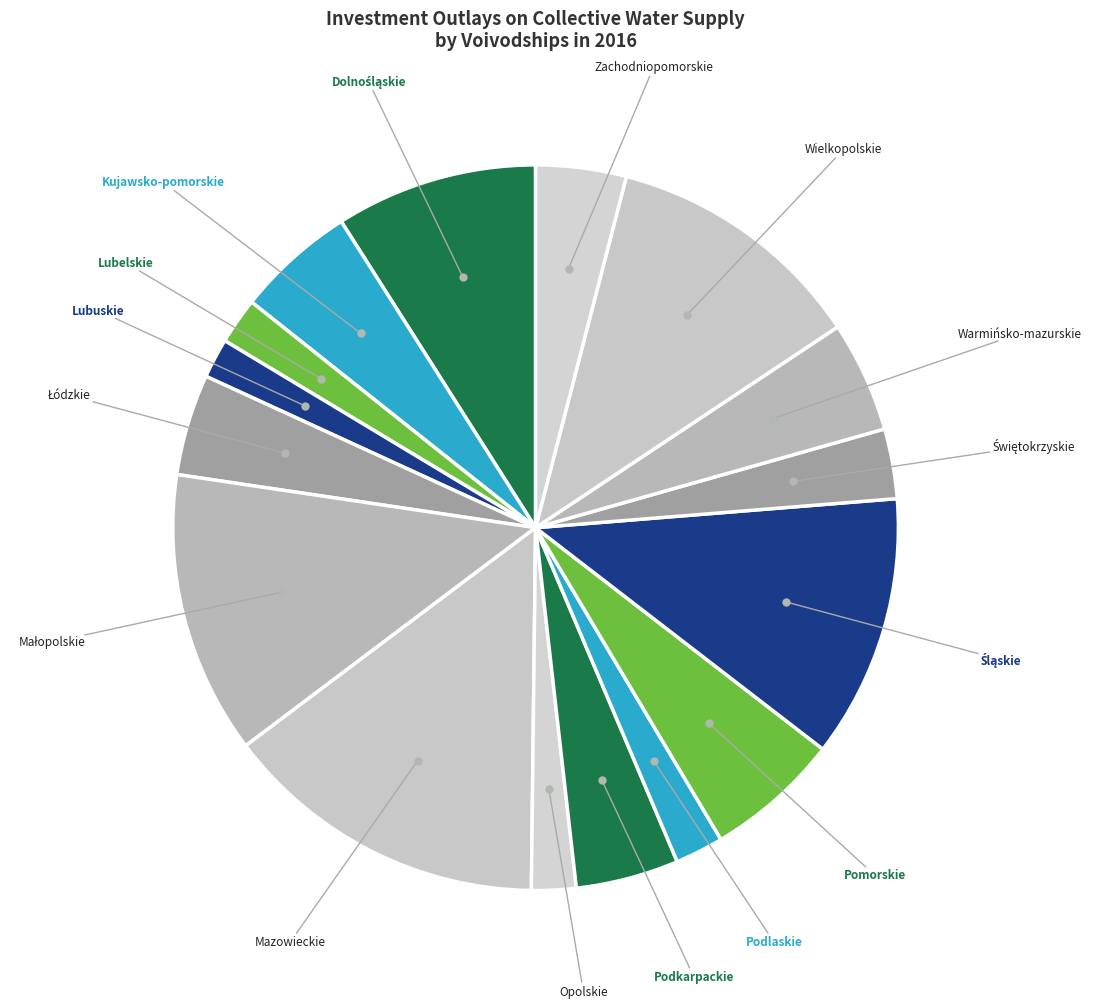

How many segments does this pie chart have?

16